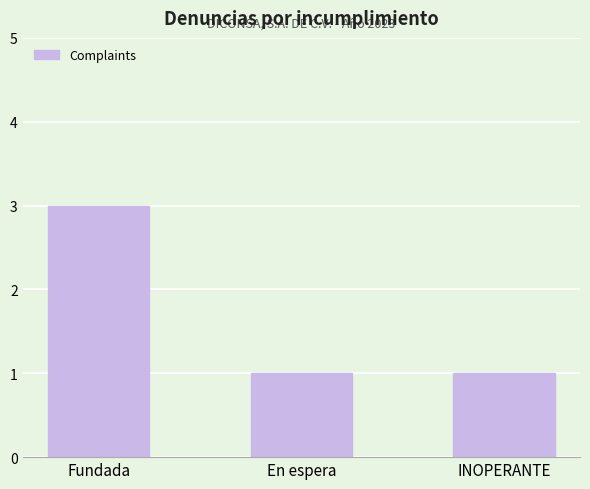

How many bars are there in total?

3